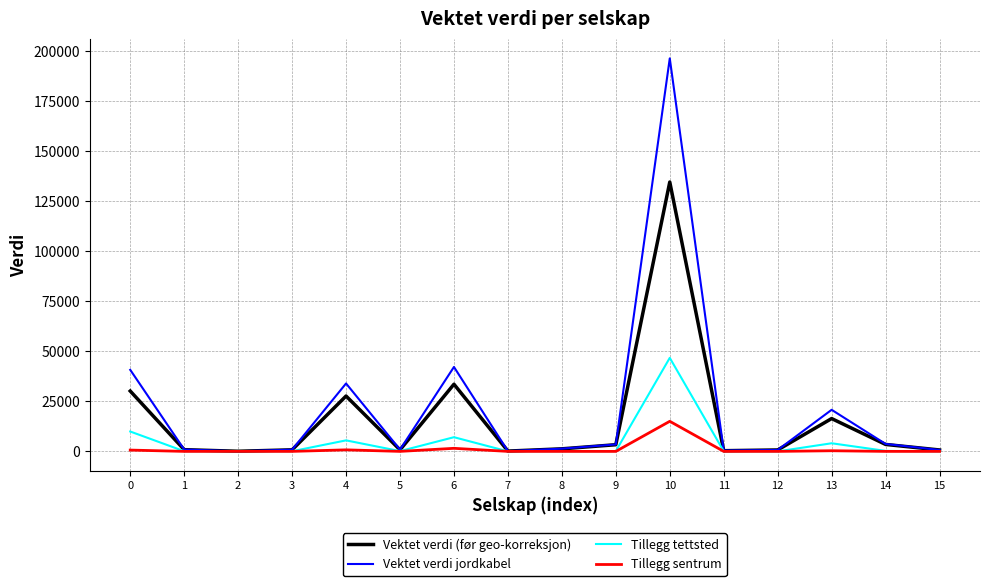

At which category is the sum across all series the highest?

10